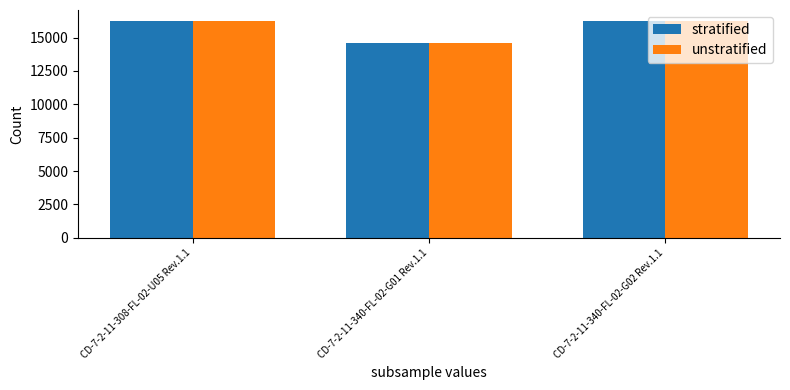

What is the highest value of the stratified series?

16259